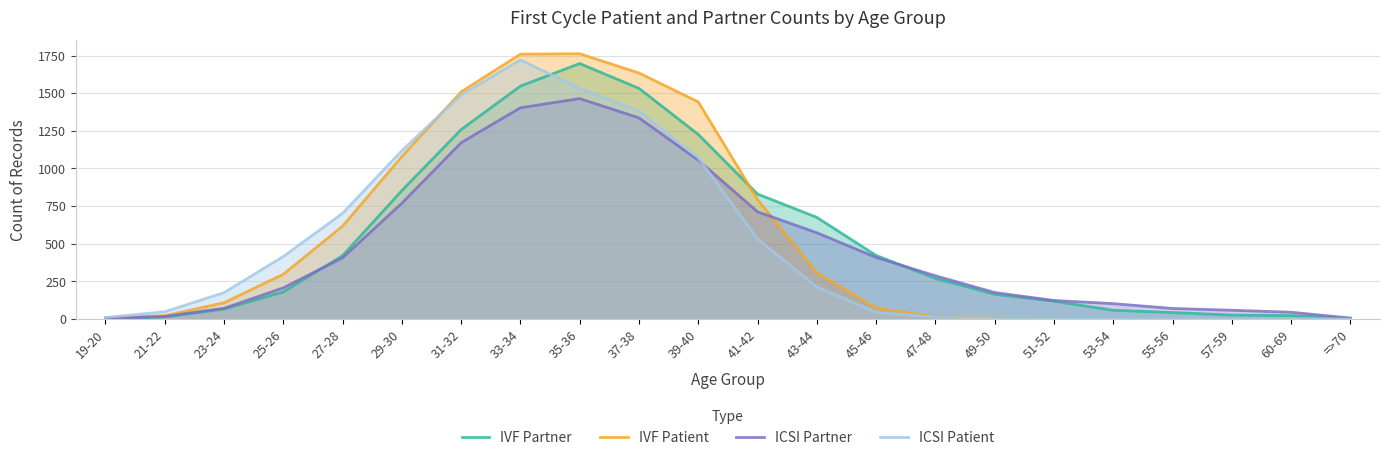

Reading right to left, extract all data points from this chart.

IVF Partner: 5	23	26	43	58	118	164	270	422	675	830	1226	1532	1697	1547	1258	853	421	180	66	14	1
IVF Patient: 0	0	0	0	0	1	5	15	72	306	794	1442	1634	1762	1759	1509	1079	617	297	108	22	7
ICSI Partner: 6	45	58	70	102	123	176	287	409	573	712	1055	1336	1464	1403	1171	769	406	207	71	17	3
ICSI Patient: 0	0	0	0	0	0	3	12	45	213	531	1071	1380	1531	1721	1488	1118	702	415	175	48	10